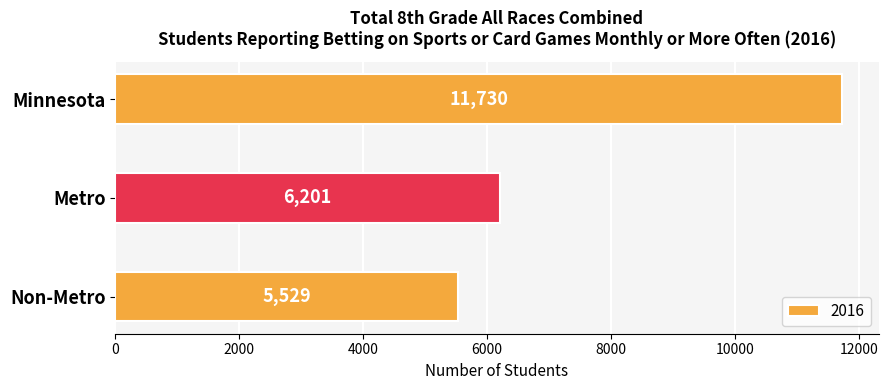

Count the number of categories in the chart.

3